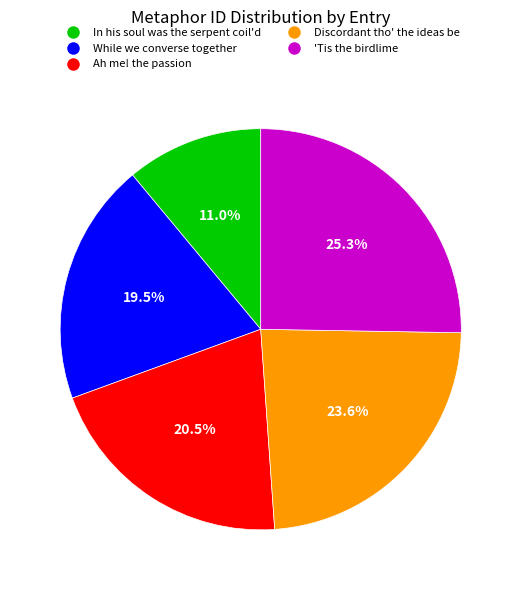

Is Ah me! the passion the majority of the pie?

No